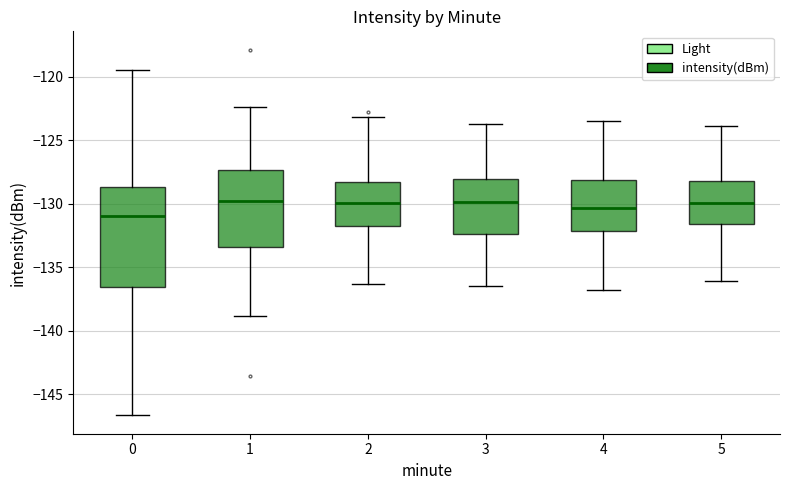

Reading left to right, transcribe this box plot: for each box, give where its median line is, the range the box spans, and where its two whiskers end, as read against the y-axis. The values are not printed on the chart, so give them approximately, as read against the axis.

0: median -131.0, box -136.5 to -128.5, whiskers -146.5 to -119.5
1: median -130.0, box -133.5 to -127.5, whiskers -139.0 to -122.5
2: median -130.0, box -131.5 to -128.0, whiskers -136.5 to -123.0
3: median -130.0, box -132.5 to -128.0, whiskers -136.5 to -123.5
4: median -130.5, box -132.0 to -128.0, whiskers -137.0 to -123.5
5: median -130.0, box -131.5 to -128.0, whiskers -136.0 to -124.0